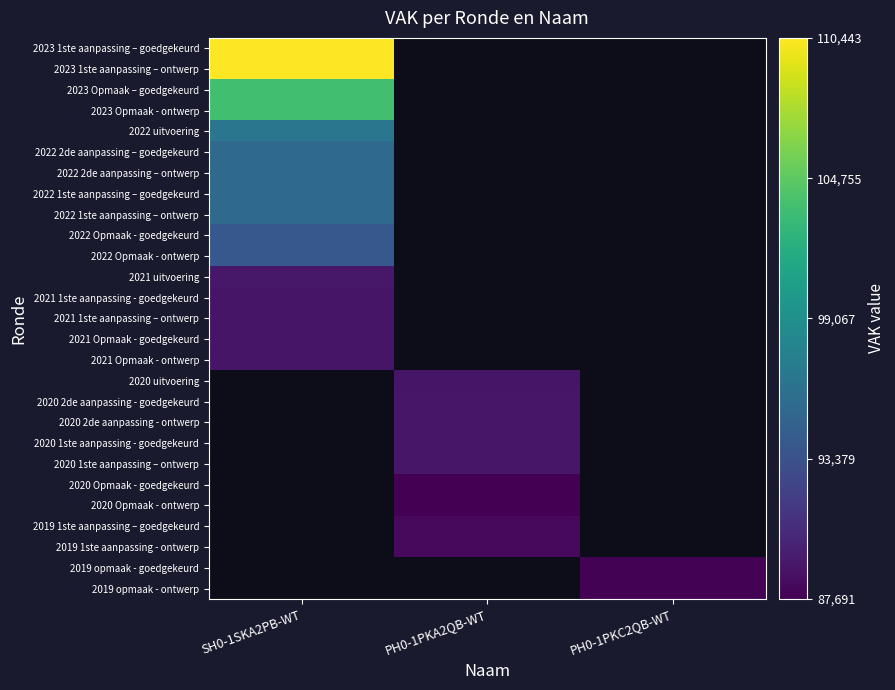

Rank the series by their average value, from lowest to highest.

2023 1ste aanpassing – goedgekeurd, 2023 1ste aanpassing – ontwerp, 2023 Opmaak – goedgekeurd, 2023 Opmaak - ontwerp, 2022 uitvoering, 2022 2de aanpassing – goedgekeurd, 2022 2de aanpassing – ontwerp, 2022 1ste aanpassing – goedgekeurd, 2022 1ste aanpassing – ontwerp, 2022 Opmaak - goedgekeurd, 2022 Opmaak - ontwerp, 2021 uitvoering, 2021 1ste aanpassing - goedgekeurd, 2021 1ste aanpassing – ontwerp, 2021 Opmaak - goedgekeurd, 2021 Opmaak - ontwerp, 2020 uitvoering, 2020 2de aanpassing - goedgekeurd, 2020 2de aanpassing - ontwerp, 2020 1ste aanpassing - goedgekeurd, 2020 1ste aanpassing – ontwerp, 2020 Opmaak - goedgekeurd, 2020 Opmaak - ontwerp, 2019 1ste aanpassing – goedgekeurd, 2019 1ste aanpassing - ontwerp, 2019 opmaak - goedgekeurd, 2019 opmaak - ontwerp